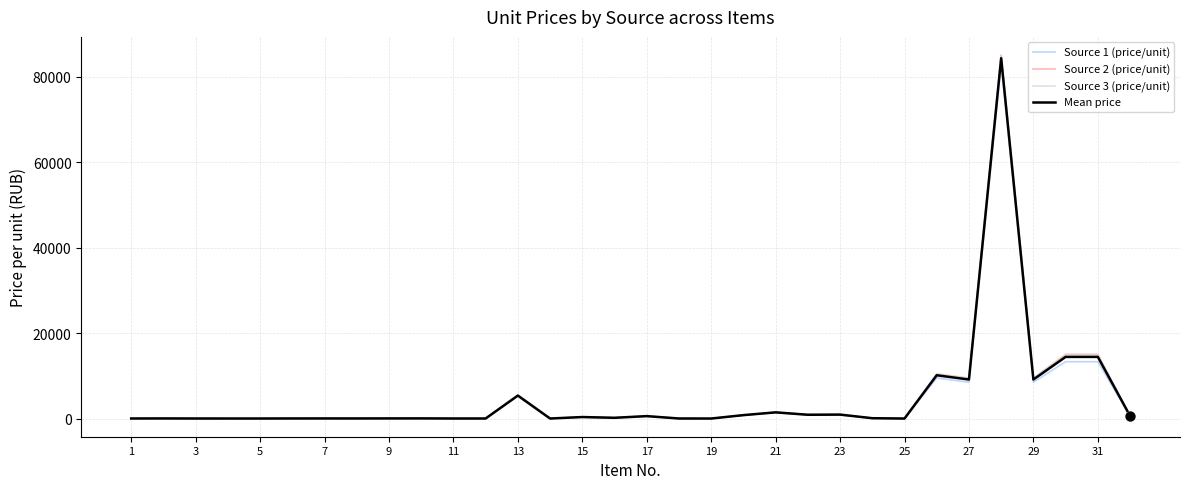

Which series has the largest range (max minus min)?

Source 2 (price/unit)